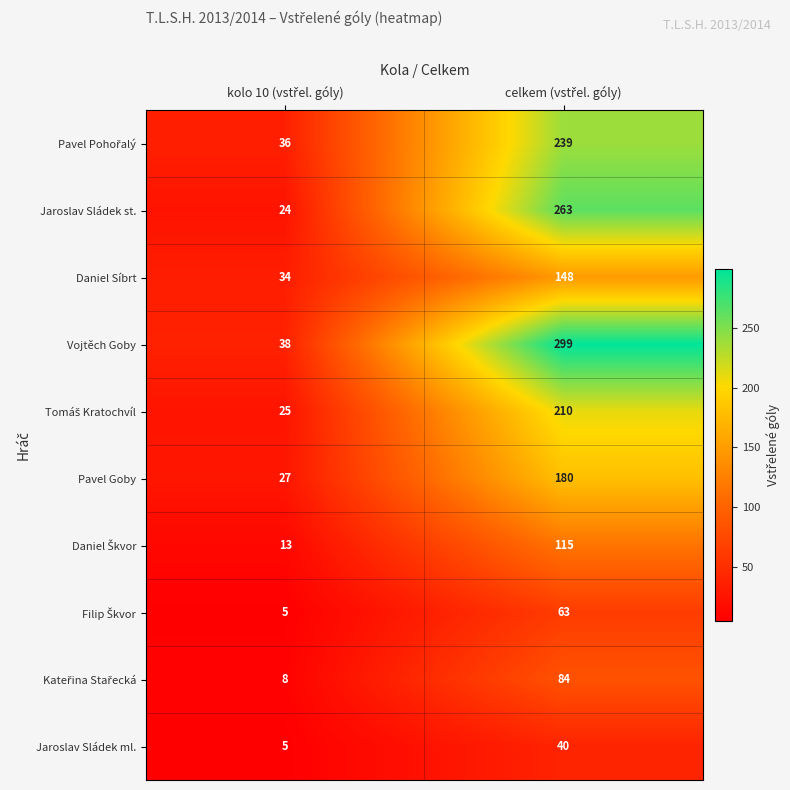

Which series has the largest range (max minus min)?

Vojtěch Goby